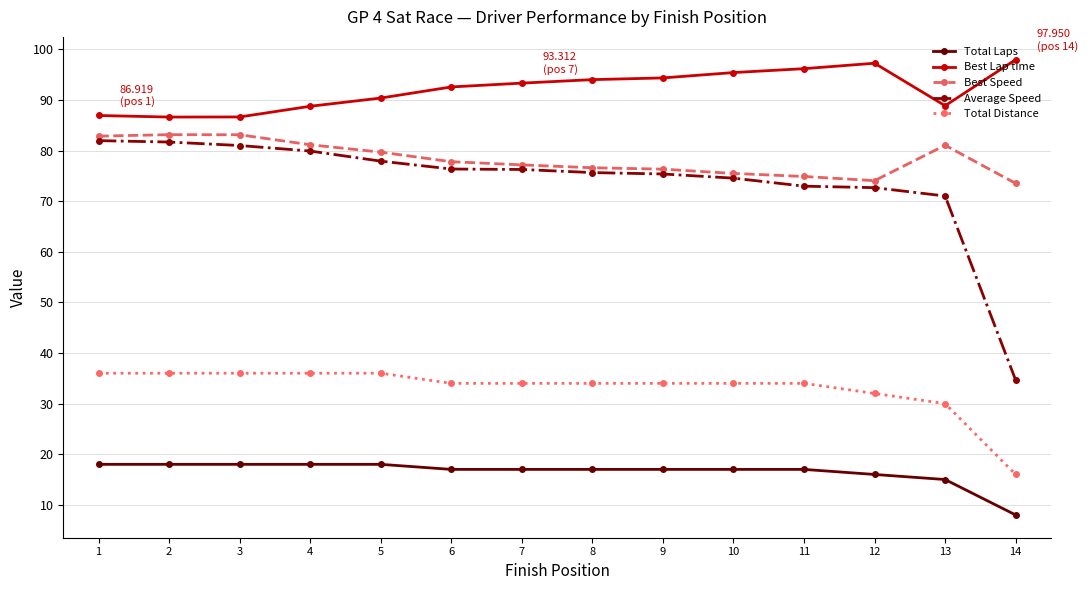

What value does the Average Speed series have at 11?

73.0